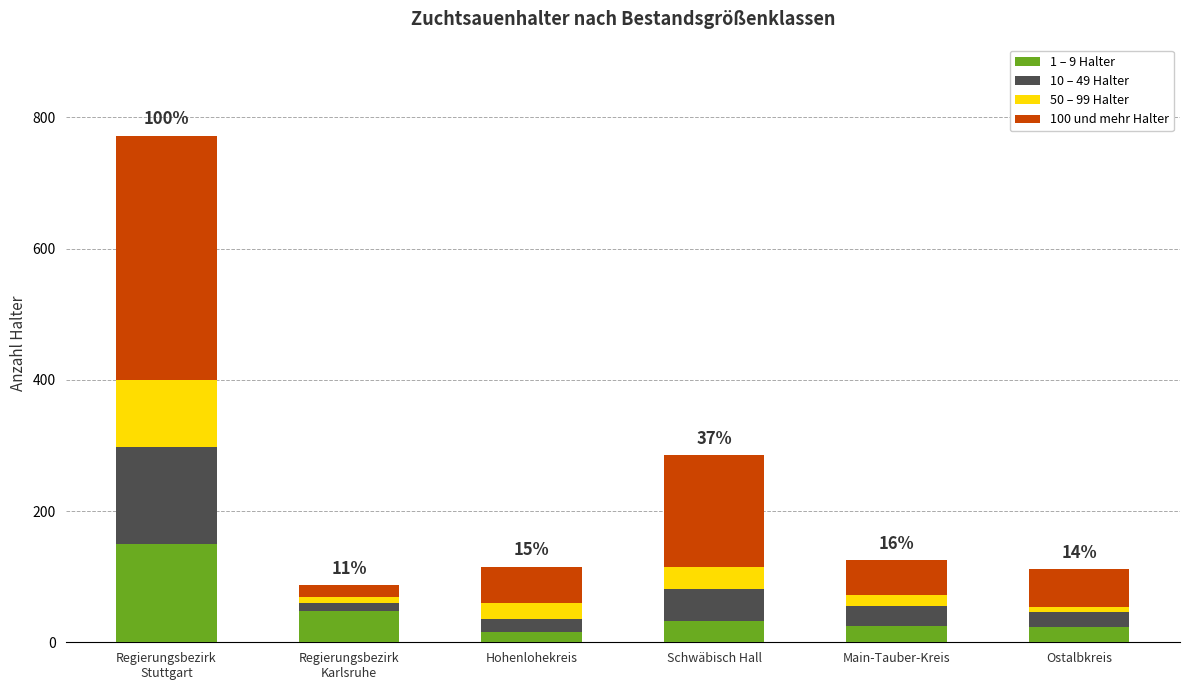

How many series are shown in this chart?

4